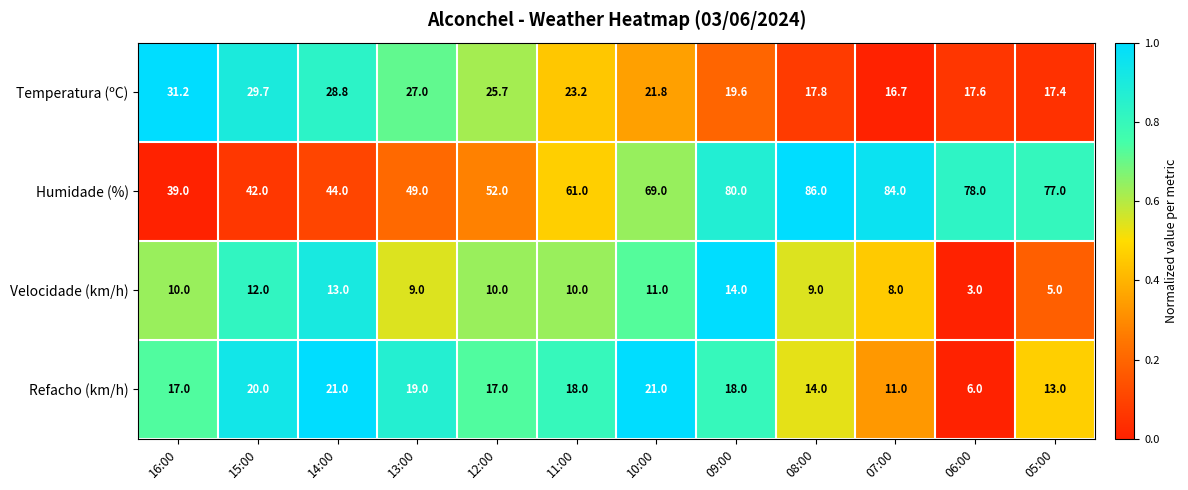

What is the total value across all series at 09:00?

131.6